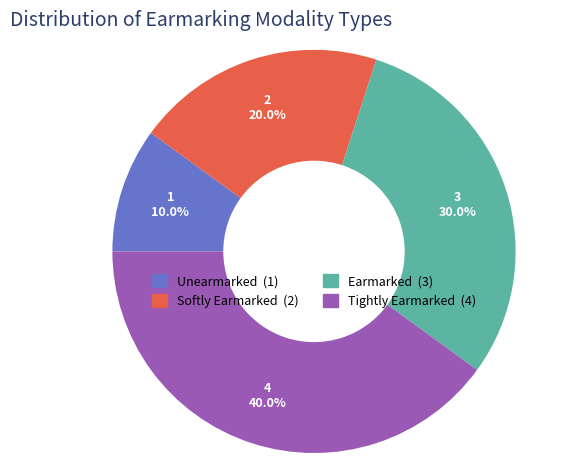

What is the smallest slice in the pie chart?

Unearmarked